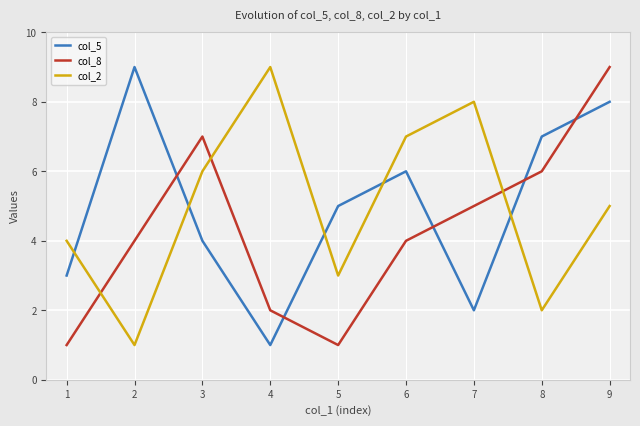

Between 2 and 6, which series saw the biggest shift?

col_2